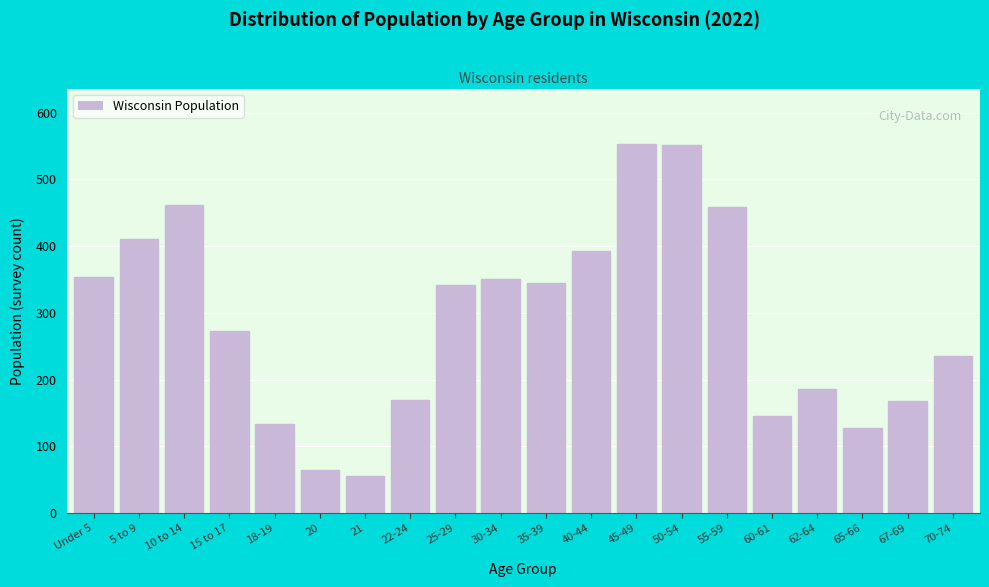

The chart shows a value of 19 at 20. True or false?

False